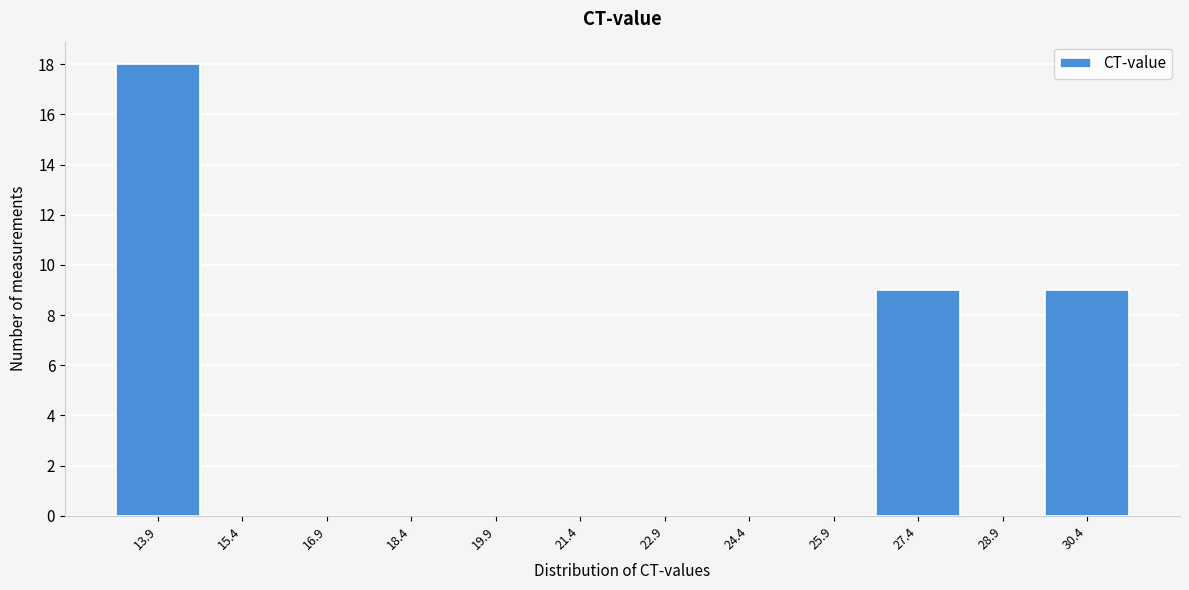

Reading left to right, list every bar in this chart as the range it spans on the x-axis followed by its height. Neither the bar edges nor the heights are printed on the chart, so give them approximately, as read against the axes.

13.15 to 14.65: 18
14.65 to 16.15: 0
16.15 to 17.65: 0
17.65 to 19.15: 0
19.15 to 20.65: 0
20.65 to 22.15: 0
22.15 to 23.65: 0
23.65 to 25.15: 0
25.15 to 26.65: 0
26.65 to 28.15: 9
28.15 to 29.65: 0
29.65 to 31.15: 9